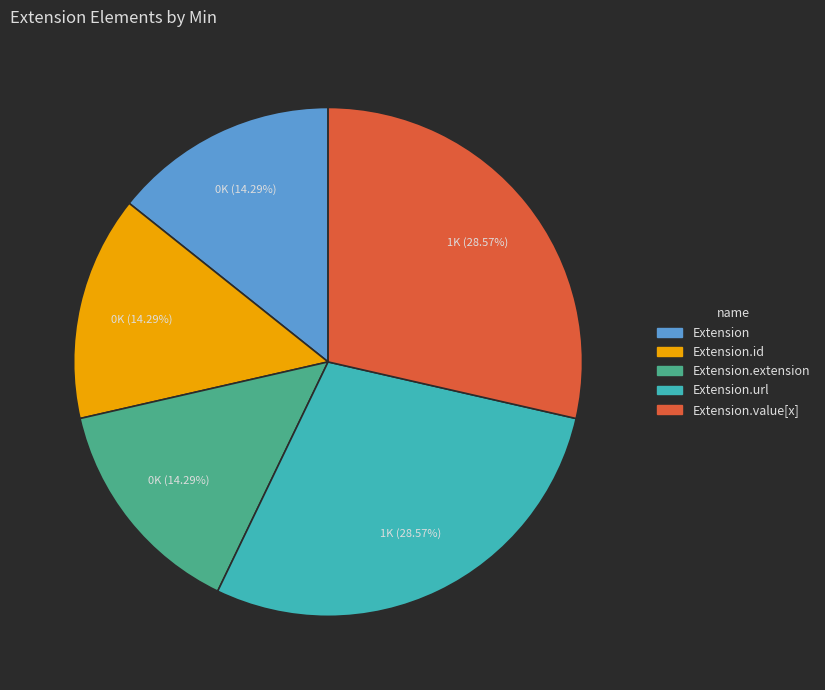

Is there any slice that represents more than half of the pie?

No